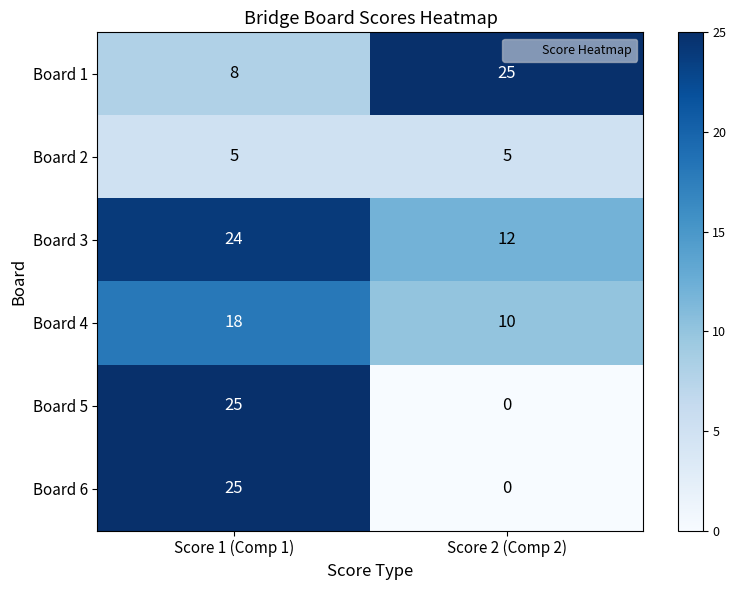

How many categories are shown in the chart?

2